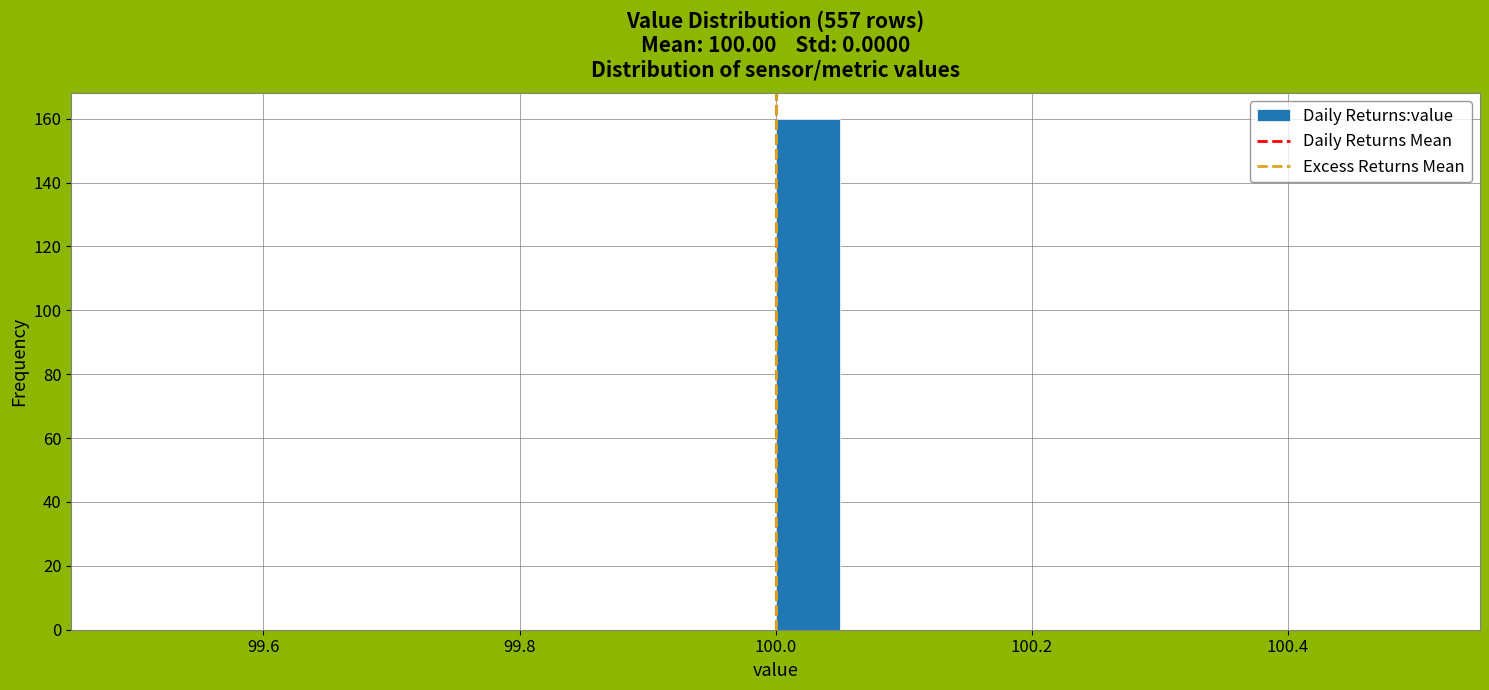

Around what value on the x-axis is the tallest bar? Give the approximate position of its centre, as read against the axis.

100.02